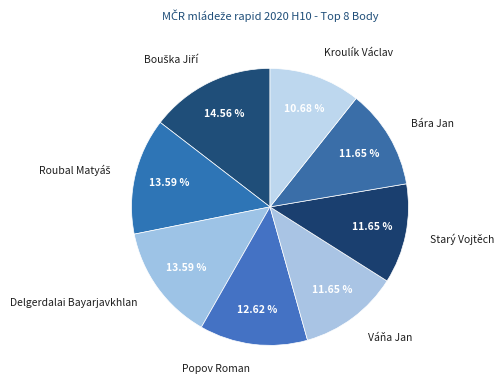

Combined, do Delgerdalai Bayarjavkhlan and Starý Vojtěch account for over 50%?

No